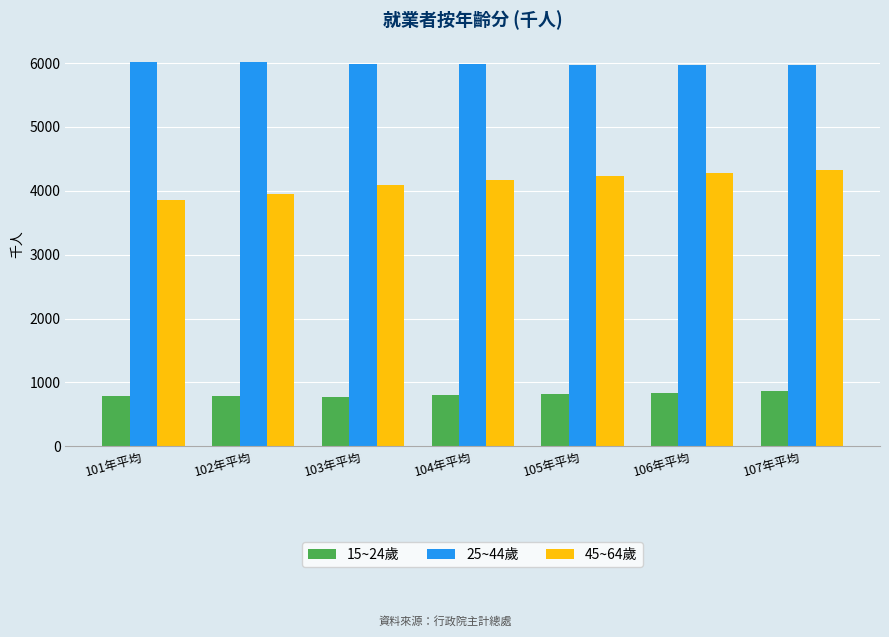

Which series has the largest range (max minus min)?

45~64歲